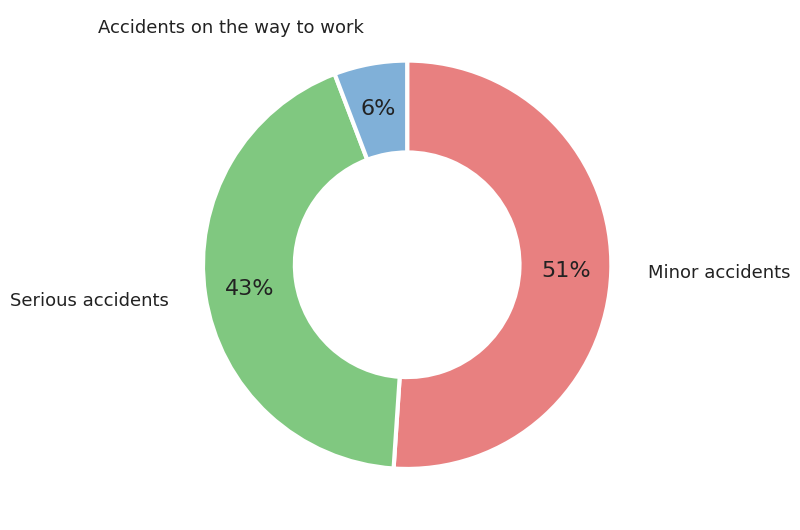

To the nearest percent, what is the average slice percentage?

33%